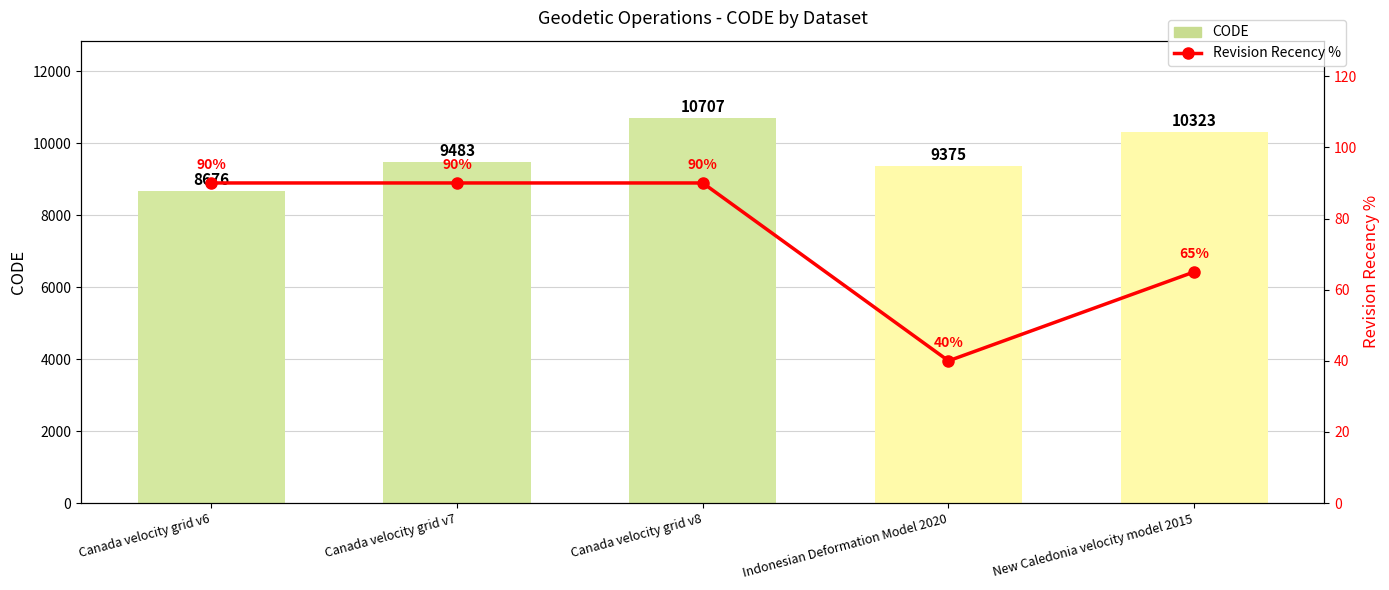

What position from the left is Indonesian Deformation Model 2020?

4